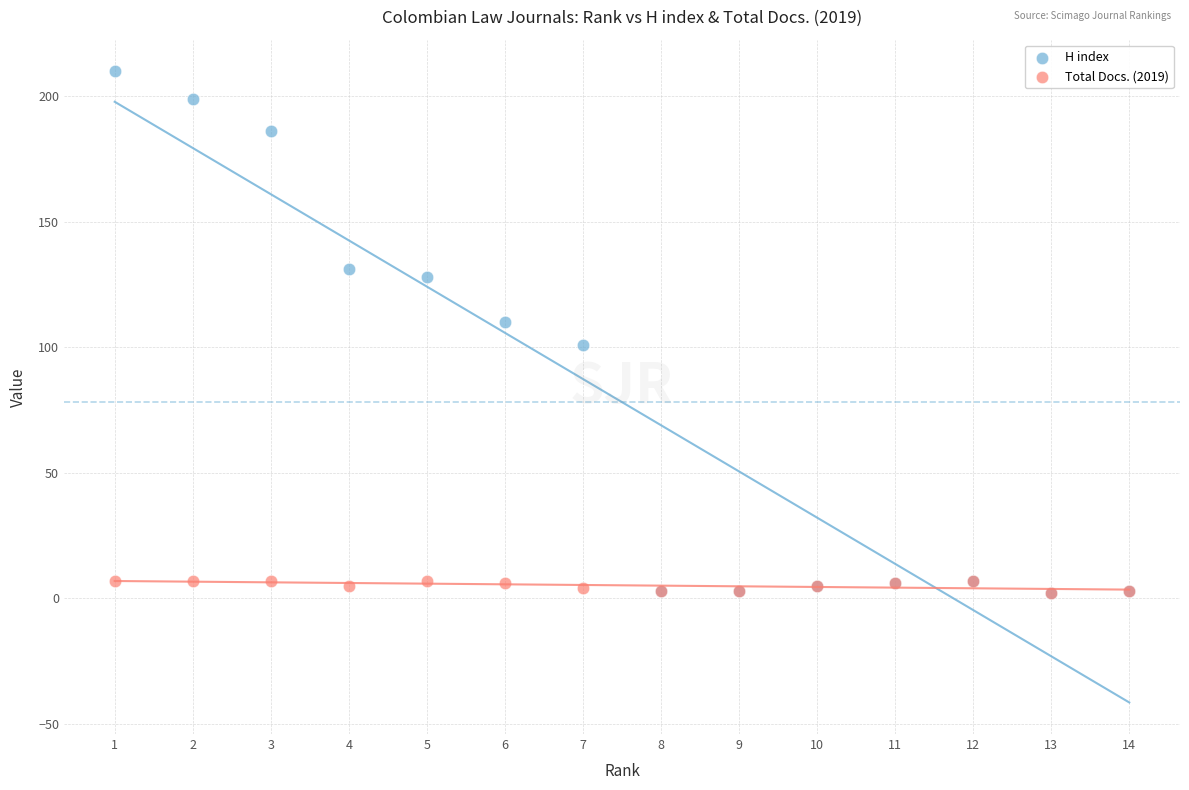

What are all the series names shown in the legend?

H index, Total Docs. (2019)